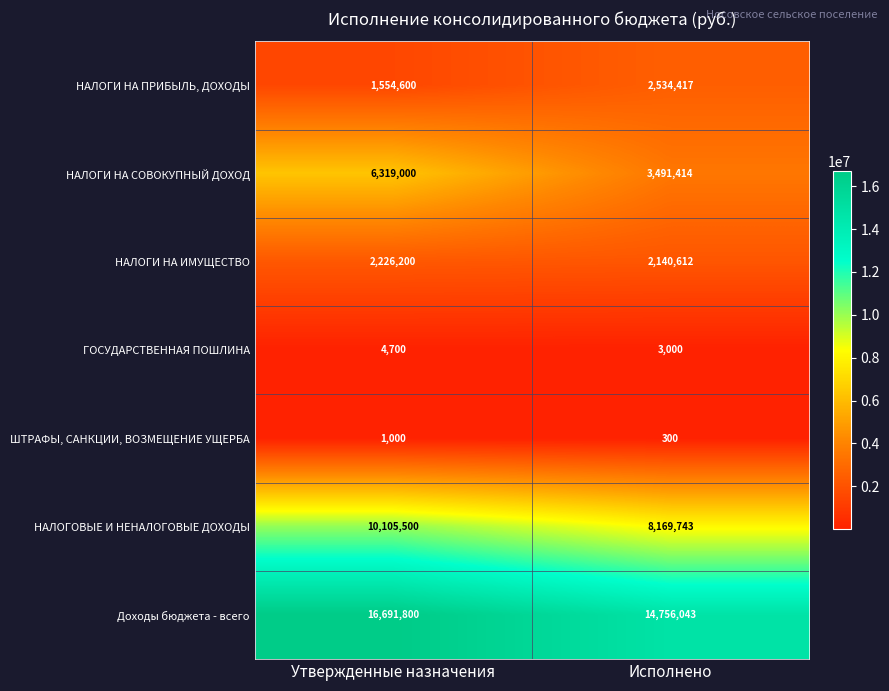

At which label is НАЛОГОВЫЕ И НЕНАЛОГОВЫЕ ДОХОДЫ closest to 9137621?

Исполнено